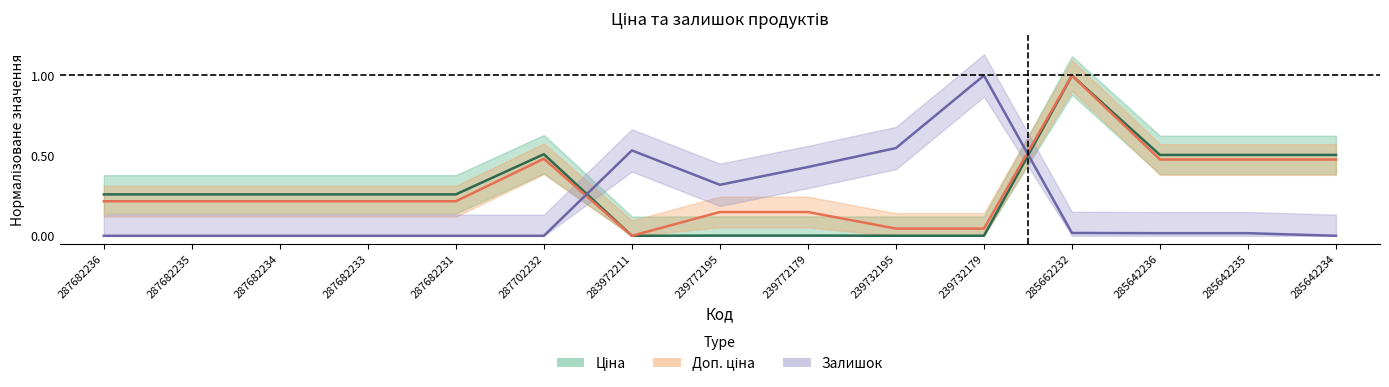

What is the sum of the Залишок values at 287682233 and 239732195?

0.5